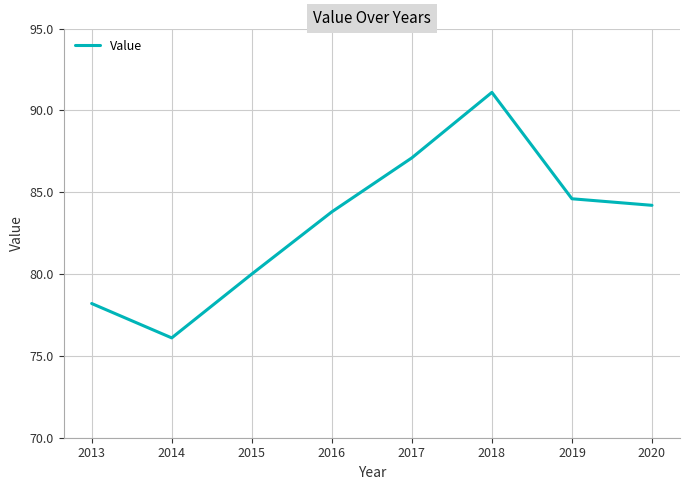

Reading right to left, transcribe all the data shown in this chart.

84.2	84.6	91.1	87.1	83.8	80.0	76.1	78.2